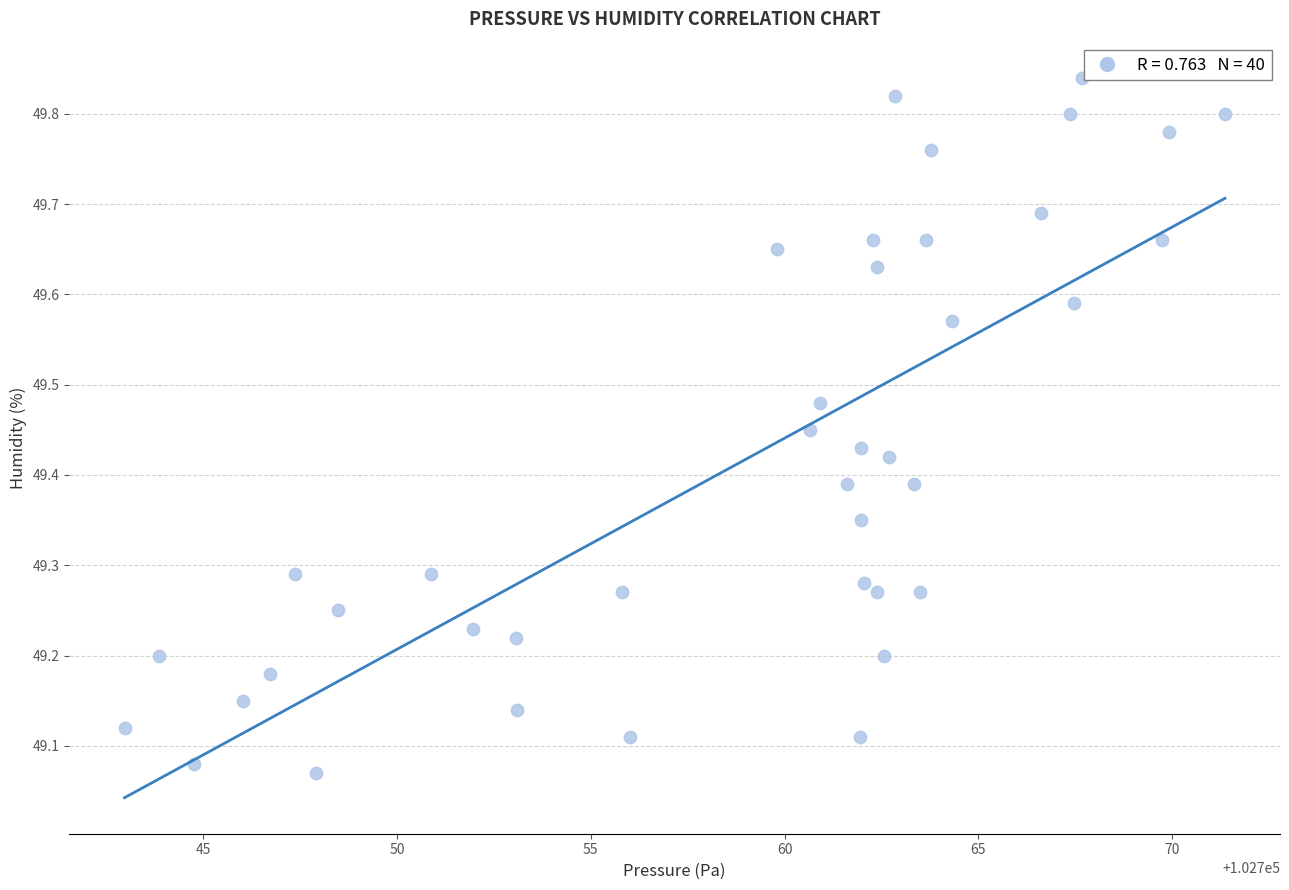

What is the range of X values (max minus min)?

28.4